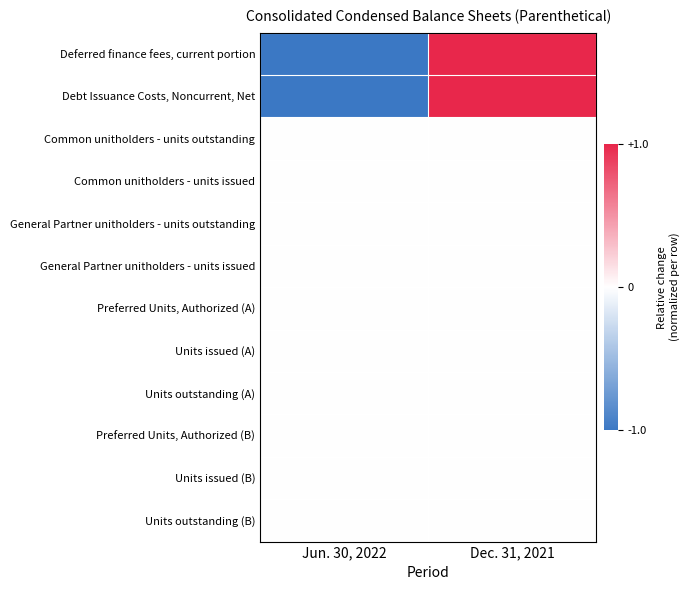

Which series has the largest range (max minus min)?

Deferred finance fees, current portion